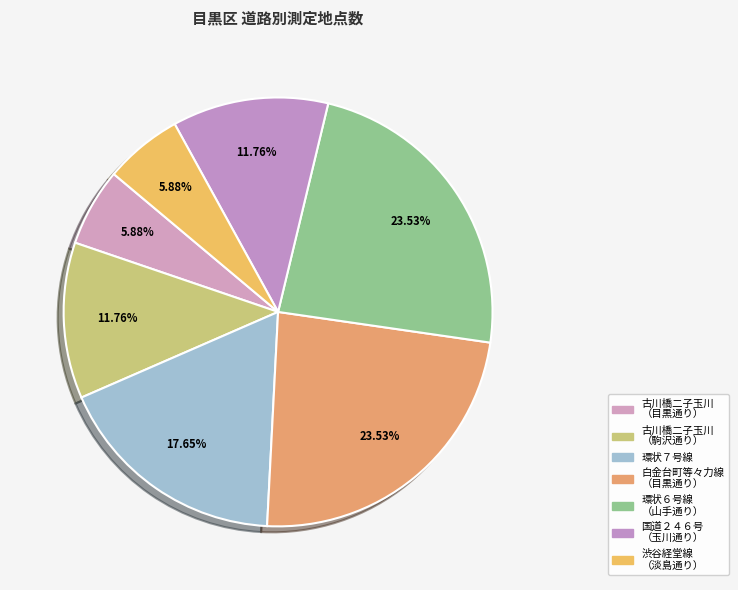

How many slices are in this pie chart?

7